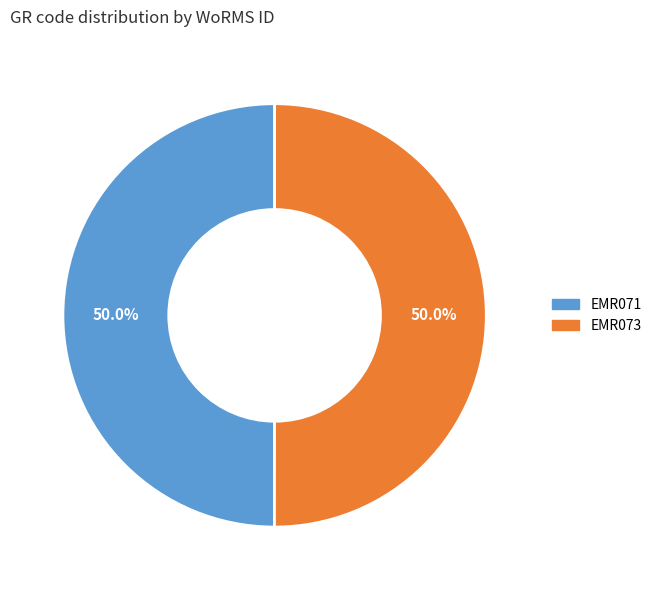

True or false: EMR071 accounts for 65% of the total.

False